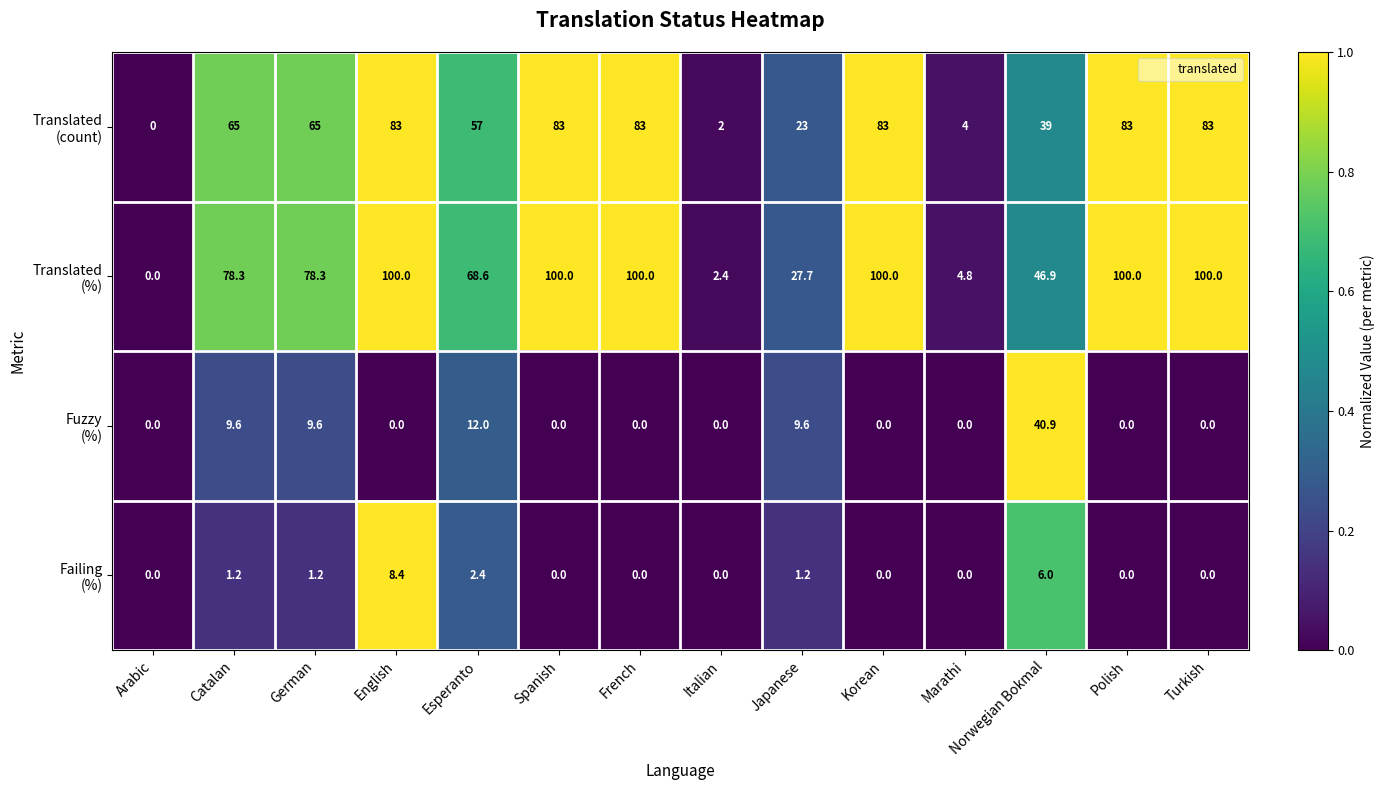

What is the total value across all series at Catalan?

154.1